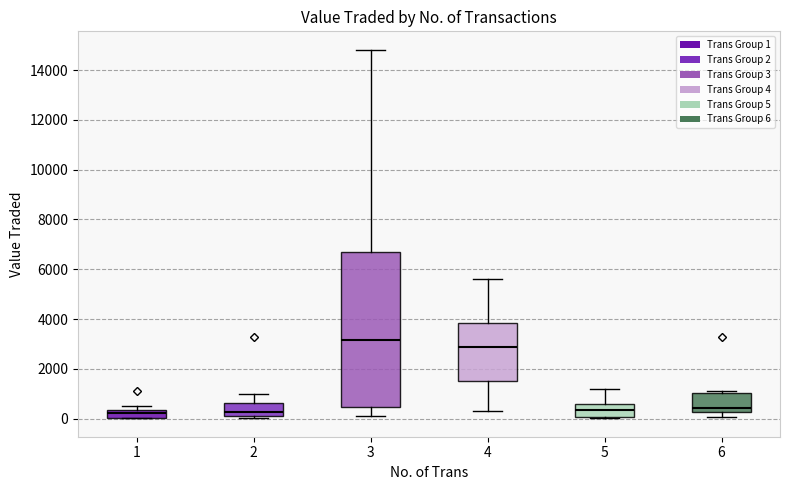

Reading left to right, read every box against the y-axis: the position of its median line, the range the box covers, and the ends of its whiskers. The values are not printed on the chart, so give them approximately, as read against the axis.

1: median 200, box 0 to 400, whiskers 0 to 600
2: median 200 (just above the box's lower edge), box 200 to 600, whiskers 0 to 1000
3: median 3200, box 400 to 6600, whiskers 0 to 14800
4: median 2800, box 1600 to 3800, whiskers 200 to 5600
5: median 400, box 0 to 600, whiskers 0 to 1200
6: median 400, box 200 to 1000, whiskers 0 to 1000 (just above the box's upper edge)